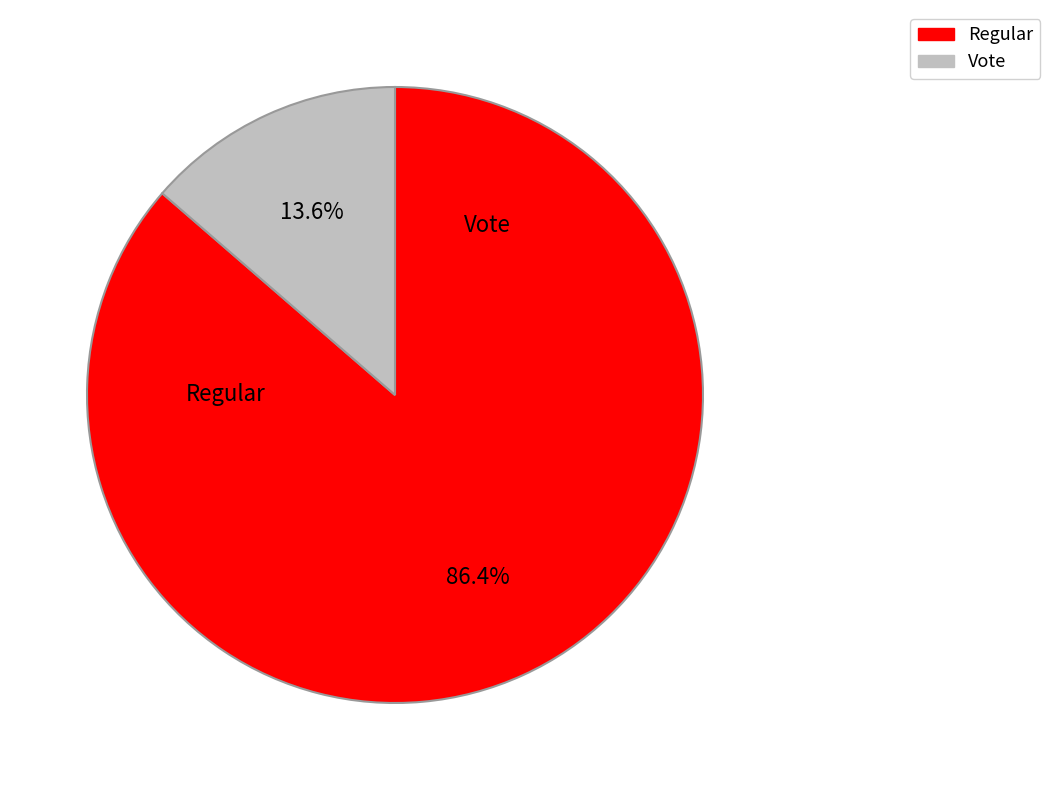

To the nearest percent, what is the average slice percentage?

50%